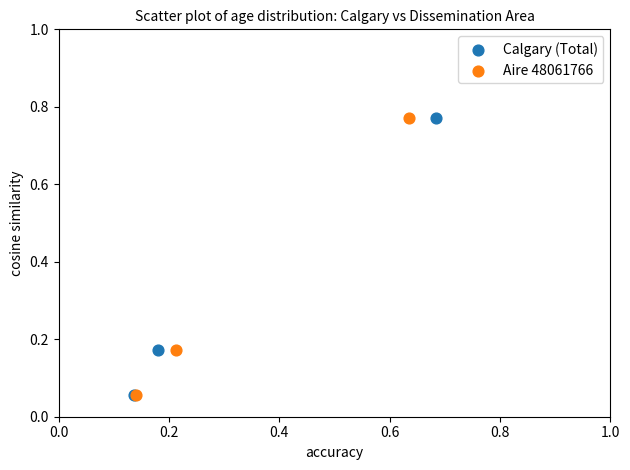

What are all the series names shown in the legend?

Calgary (Total), Aire 48061766